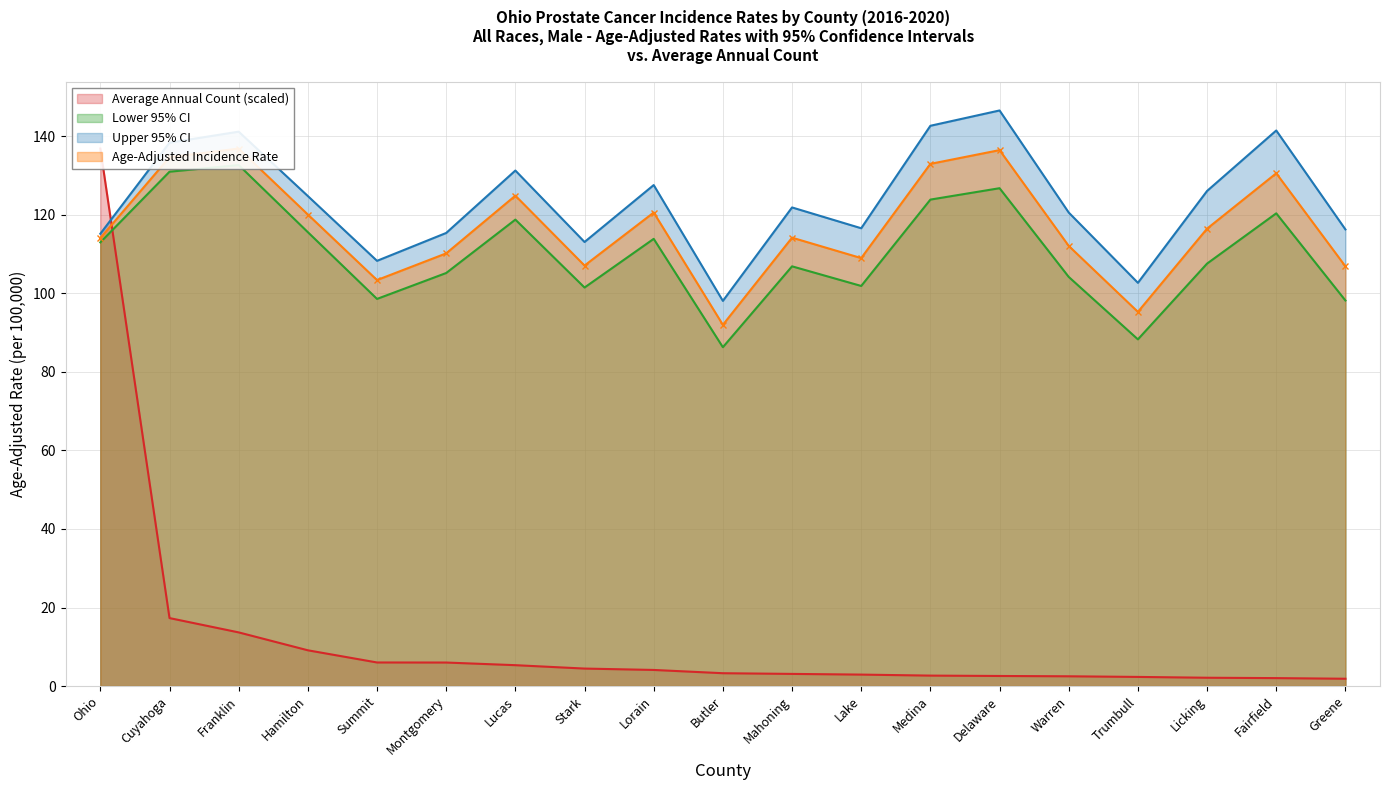

Is the value of Age-Adjusted Incidence Rate at Medina greater than the value of Average Annual Count at Lucas?

Yes